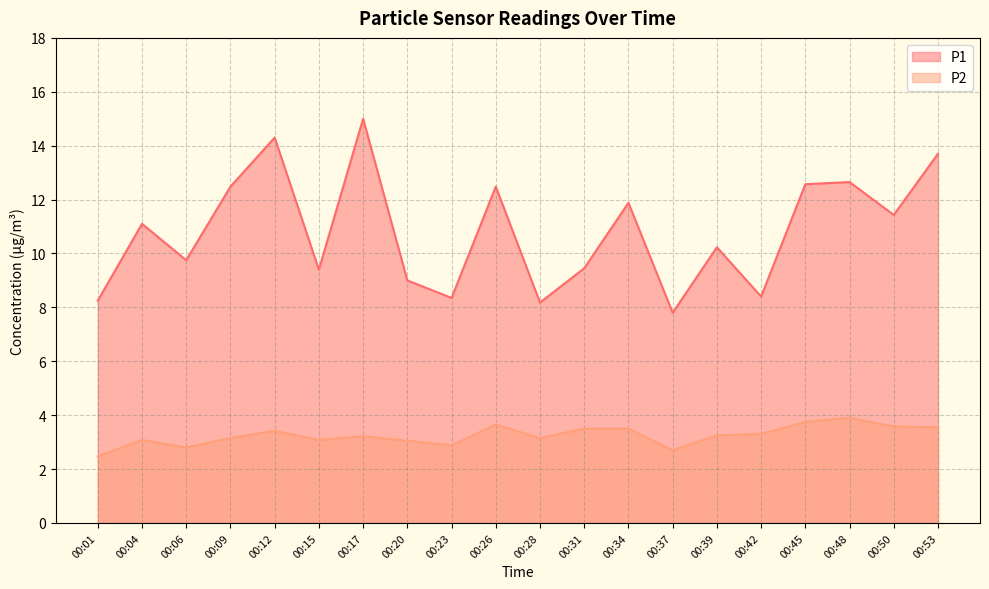

What is the difference between the second highest and second lowest values in the P1 series?

6.1